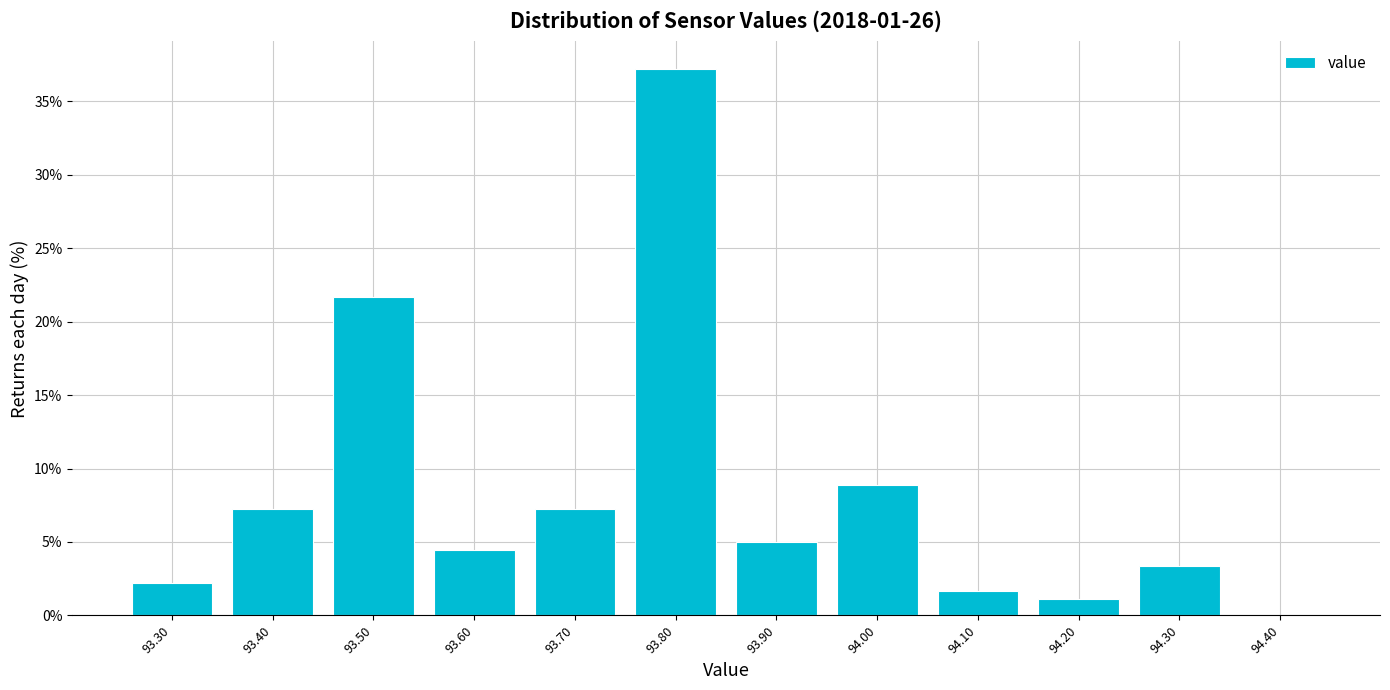

Reading left to right, transcribe this chart: for each bar, give the range it covers on the x-axis and its height. The values are not printed on the chart, so give them approximately, as read against the axis.

93.25 to 93.35: 2.0
93.35 to 93.45: 7.0
93.45 to 93.55: 21.5
93.55 to 93.65: 4.5
93.65 to 93.75: 7.0
93.75 to 93.85: 37.0
93.85 to 93.95: 5.0
93.95 to 94.05: 9.0
94.05 to 94.15: 1.5
94.15 to 94.25: 1.0
94.25 to 94.35: 3.5
94.35 to 94.45: 0